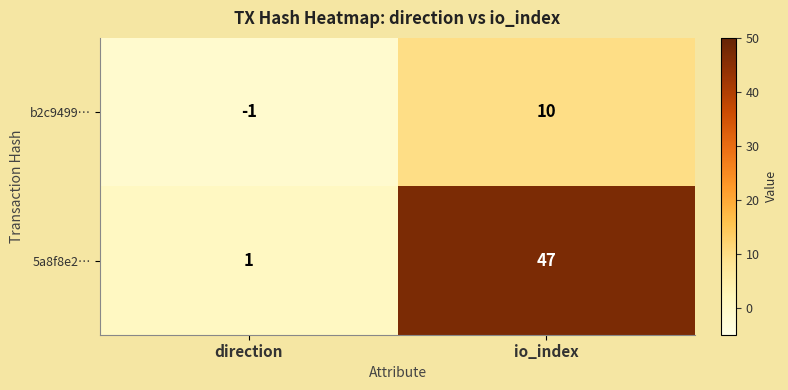

Which category has the highest value across all series?

io_index